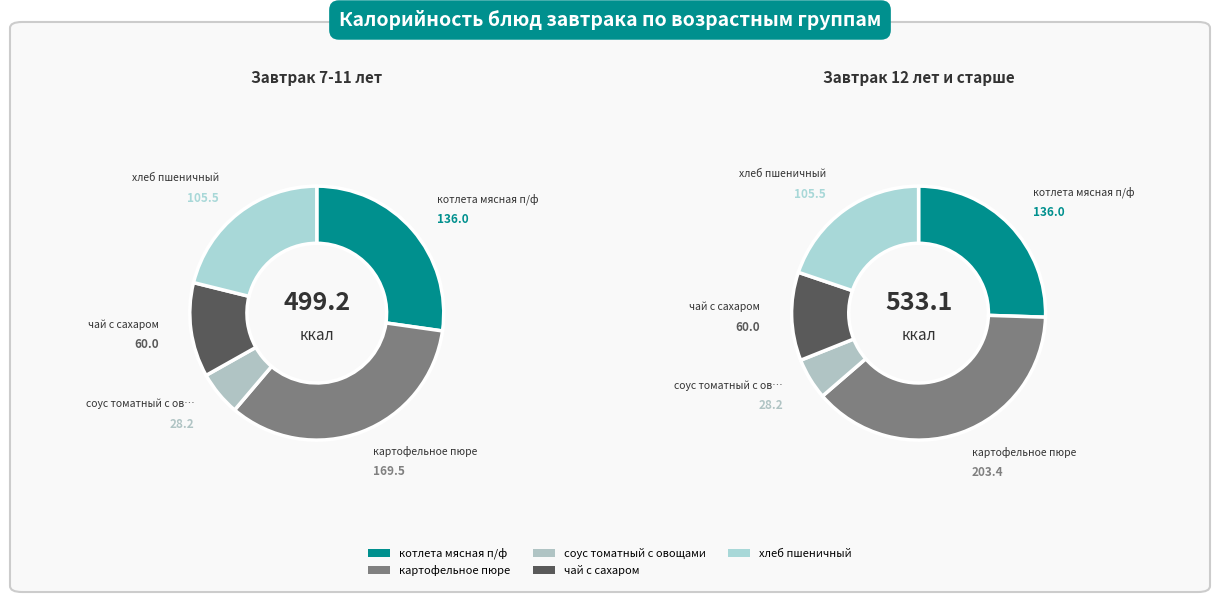

What is the largest slice in the pie chart?

картофельное пюре